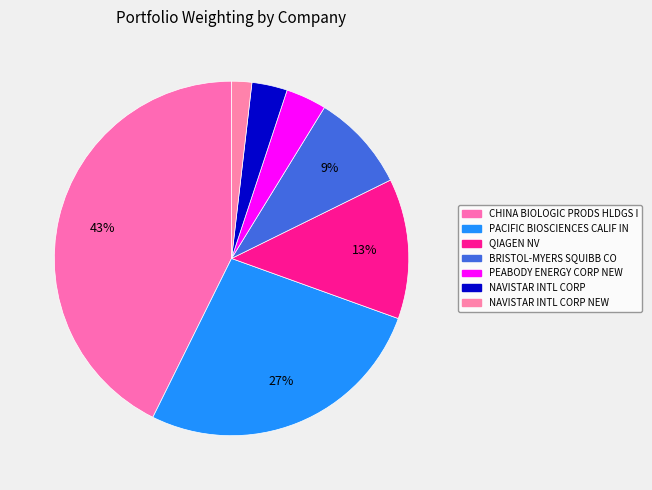

How many segments does this pie chart have?

7